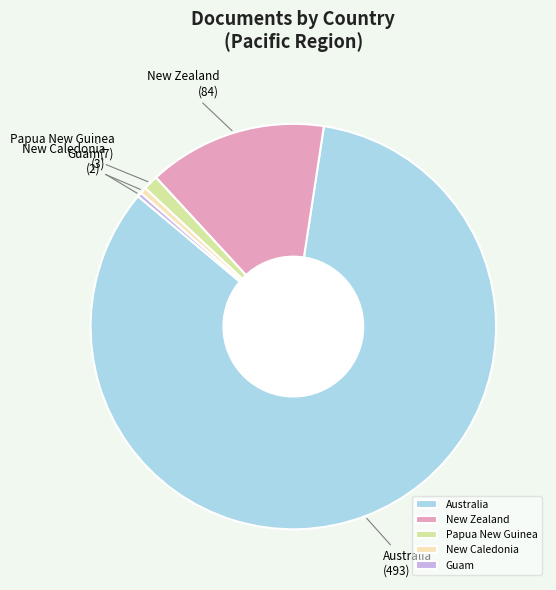

Which category accounts for the majority?

Australia